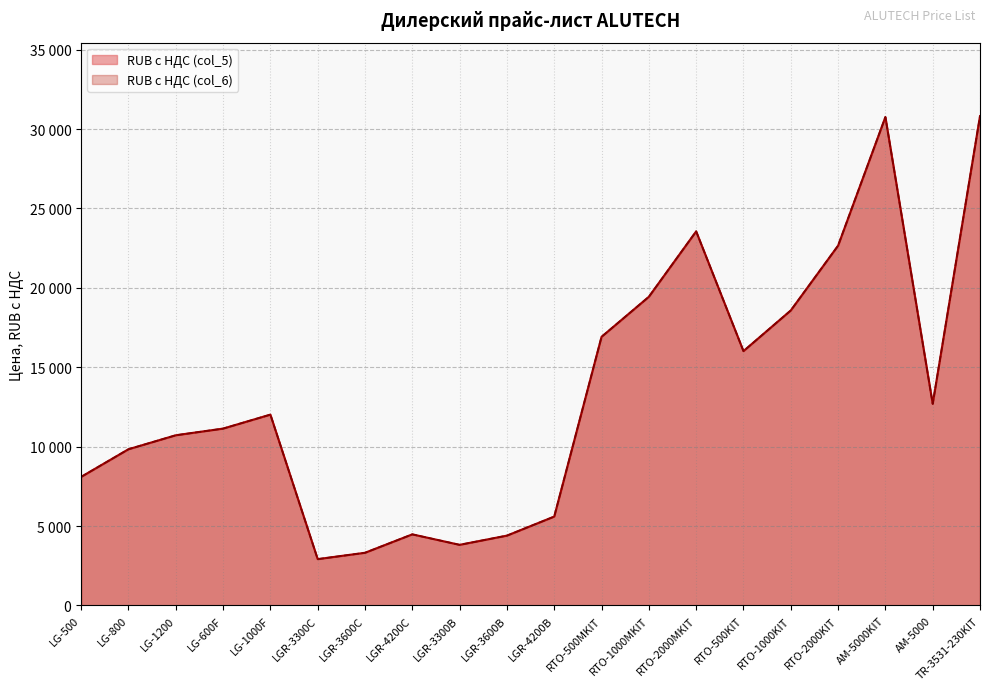

At which category does RUB с НДС (col_5) reach its first local peak?

LG-1000F